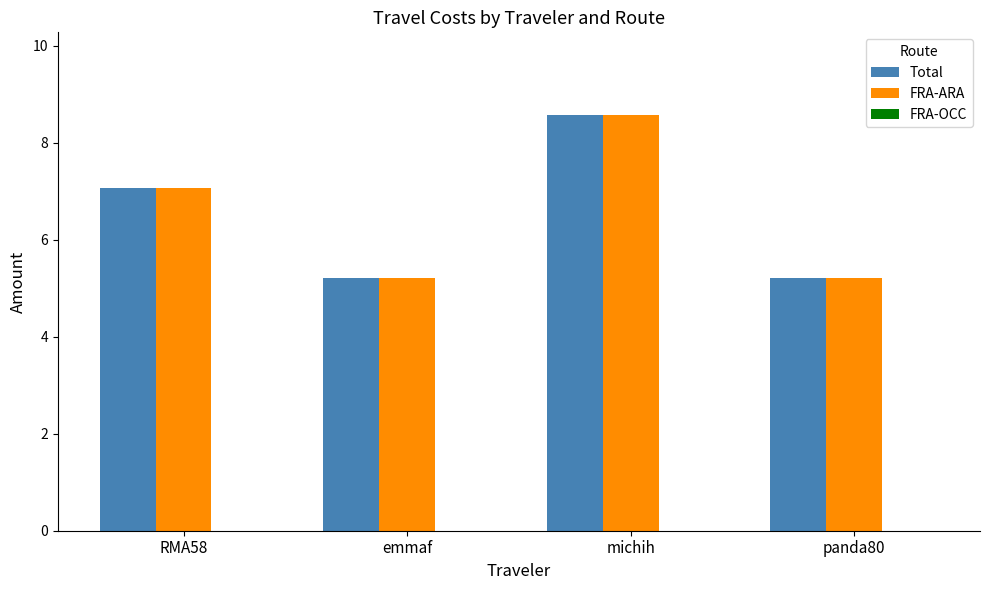

What is the total value across all series at emmaf?

10.4